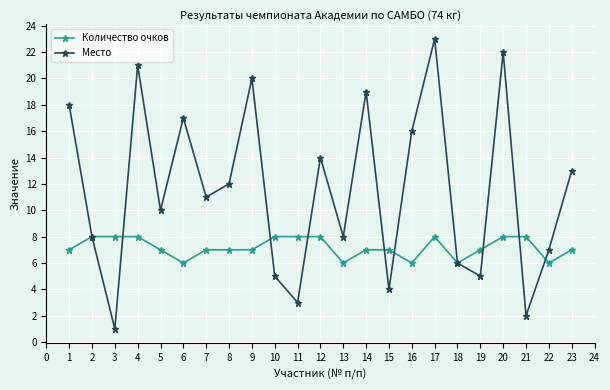

How many interior local valleys does the Место series have?

8